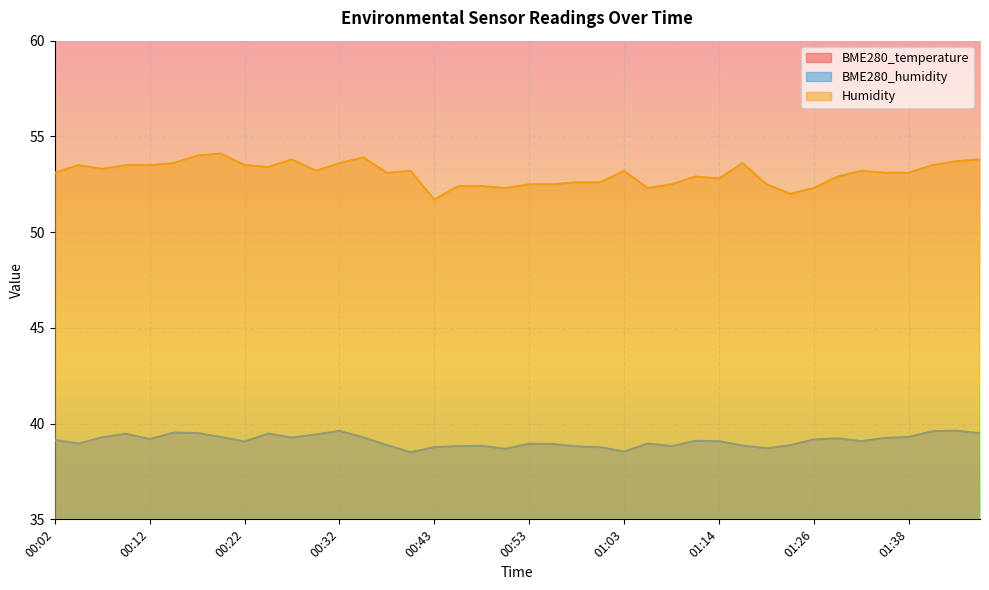

What is the sum of all BME280_temperature values?

941.0